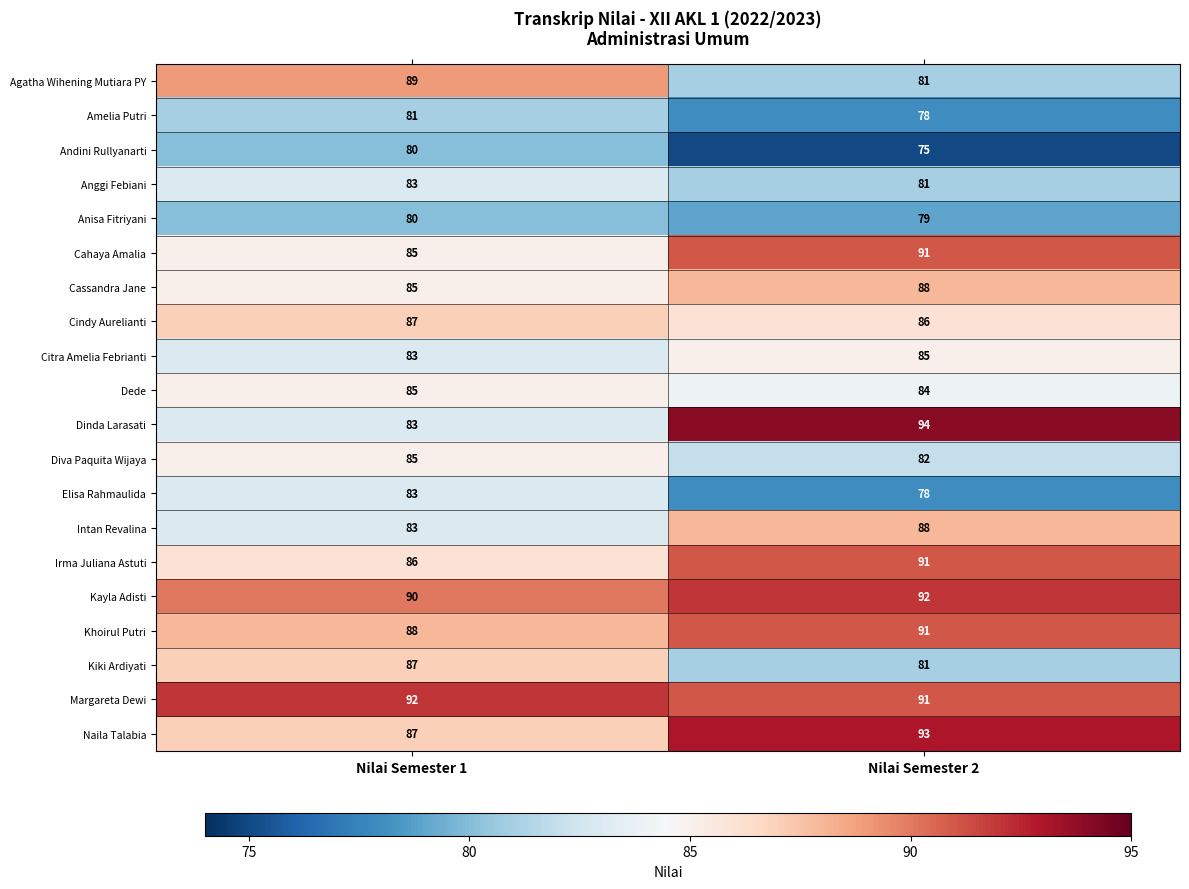

What is the average value of the Anisa Fitriyani series?

80